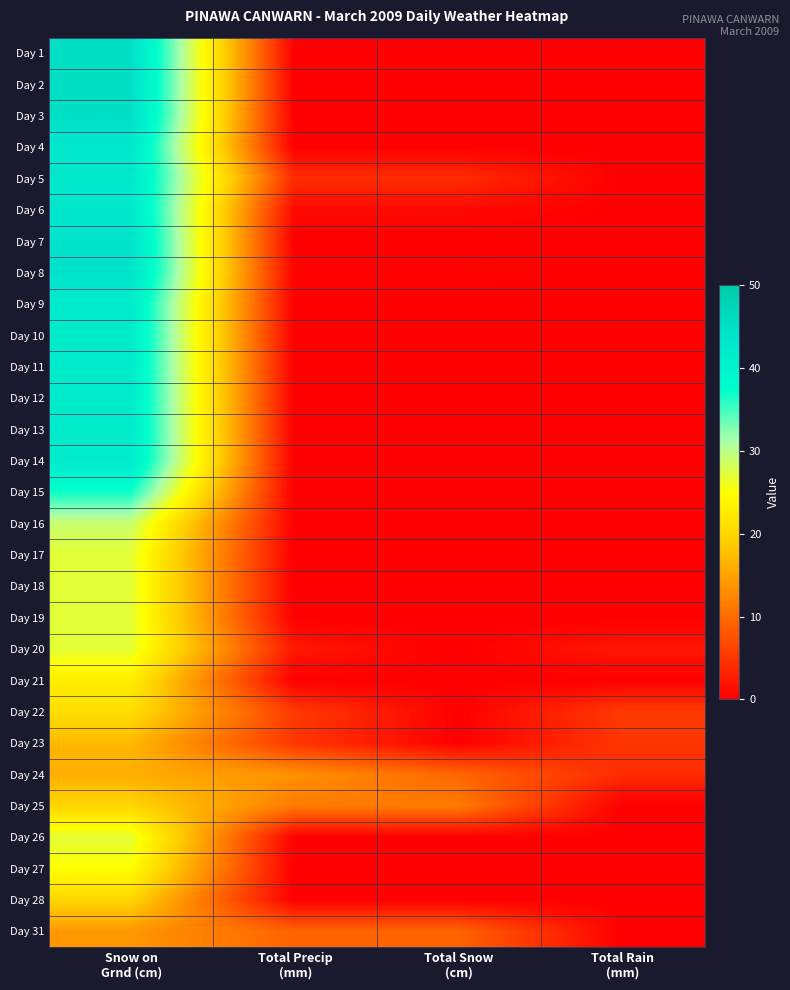

Reading left to right, list all the values displayed in this chart.

Day 1: Snow on
Grnd (cm)=45.0	Total Precip
(mm)=0.0	Total Snow
(cm)=0.0	Total Rain
(mm)=0.0
Day 2: Snow on
Grnd (cm)=45.0	Total Precip
(mm)=0.0	Total Snow
(cm)=0.0	Total Rain
(mm)=0.0
Day 3: Snow on
Grnd (cm)=45.0	Total Precip
(mm)=0.0	Total Snow
(cm)=0.0	Total Rain
(mm)=0.0
Day 4: Snow on
Grnd (cm)=43.0	Total Precip
(mm)=0.0	Total Snow
(cm)=0.0	Total Rain
(mm)=0.0
Day 5: Snow on
Grnd (cm)=43.0	Total Precip
(mm)=4.2	Total Snow
(cm)=4.2	Total Rain
(mm)=0.0
Day 6: Snow on
Grnd (cm)=43.0	Total Precip
(mm)=1.0	Total Snow
(cm)=1.0	Total Rain
(mm)=0.0
Day 7: Snow on
Grnd (cm)=44.0	Total Precip
(mm)=0.0	Total Snow
(cm)=0.0	Total Rain
(mm)=0.0
Day 8: Snow on
Grnd (cm)=44.0	Total Precip
(mm)=0.4	Total Snow
(cm)=0.4	Total Rain
(mm)=0.0
Day 9: Snow on
Grnd (cm)=42.0	Total Precip
(mm)=0.0	Total Snow
(cm)=0.0	Total Rain
(mm)=0.0
Day 10: Snow on
Grnd (cm)=42.0	Total Precip
(mm)=0.0	Total Snow
(cm)=0.0	Total Rain
(mm)=0.0
Day 11: Snow on
Grnd (cm)=42.0	Total Precip
(mm)=0.0	Total Snow
(cm)=0.0	Total Rain
(mm)=0.0
Day 12: Snow on
Grnd (cm)=42.0	Total Precip
(mm)=0.0	Total Snow
(cm)=0.0	Total Rain
(mm)=0.0
Day 13: Snow on
Grnd (cm)=42.0	Total Precip
(mm)=0.0	Total Snow
(cm)=0.0	Total Rain
(mm)=0.0
Day 14: Snow on
Grnd (cm)=42.0	Total Precip
(mm)=0.0	Total Snow
(cm)=0.0	Total Rain
(mm)=0.0
Day 15: Snow on
Grnd (cm)=37.0	Total Precip
(mm)=0.0	Total Snow
(cm)=0.0	Total Rain
(mm)=0.0
Day 16: Snow on
Grnd (cm)=29.0	Total Precip
(mm)=0.0	Total Snow
(cm)=0.0	Total Rain
(mm)=0.0
Day 17: Snow on
Grnd (cm)=27.0	Total Precip
(mm)=0.0	Total Snow
(cm)=0.0	Total Rain
(mm)=0.0
Day 18: Snow on
Grnd (cm)=27.0	Total Precip
(mm)=0.0	Total Snow
(cm)=0.0	Total Rain
(mm)=0.0
Day 19: Snow on
Grnd (cm)=27.0	Total Precip
(mm)=0.0	Total Snow
(cm)=0.0	Total Rain
(mm)=0.0
Day 20: Snow on
Grnd (cm)=27.0	Total Precip
(mm)=2.3	Total Snow
(cm)=0.0	Total Rain
(mm)=2.3
Day 21: Snow on
Grnd (cm)=23.0	Total Precip
(mm)=0.0	Total Snow
(cm)=0.0	Total Rain
(mm)=0.0
Day 22: Snow on
Grnd (cm)=21.0	Total Precip
(mm)=5.4	Total Snow
(cm)=0.0	Total Rain
(mm)=5.4
Day 23: Snow on
Grnd (cm)=17.0	Total Precip
(mm)=5.0	Total Snow
(cm)=0.0	Total Rain
(mm)=5.0
Day 24: Snow on
Grnd (cm)=16.0	Total Precip
(mm)=13.4	Total Snow
(cm)=9.4	Total Rain
(mm)=4.0
Day 25: Snow on
Grnd (cm)=20.0	Total Precip
(mm)=11.4	Total Snow
(cm)=11.4	Total Rain
(mm)=0.0
Day 26: Snow on
Grnd (cm)=27.0	Total Precip
(mm)=0.2	Total Snow
(cm)=0.2	Total Rain
(mm)=0.0
Day 27: Snow on
Grnd (cm)=25.0	Total Precip
(mm)=0.0	Total Snow
(cm)=0.0	Total Rain
(mm)=0.0
Day 28: Snow on
Grnd (cm)=20.0	Total Precip
(mm)=0.0	Total Snow
(cm)=0.0	Total Rain
(mm)=0.0
Day 31: Snow on
Grnd (cm)=14.0	Total Precip
(mm)=9.2	Total Snow
(cm)=9.2	Total Rain
(mm)=0.0